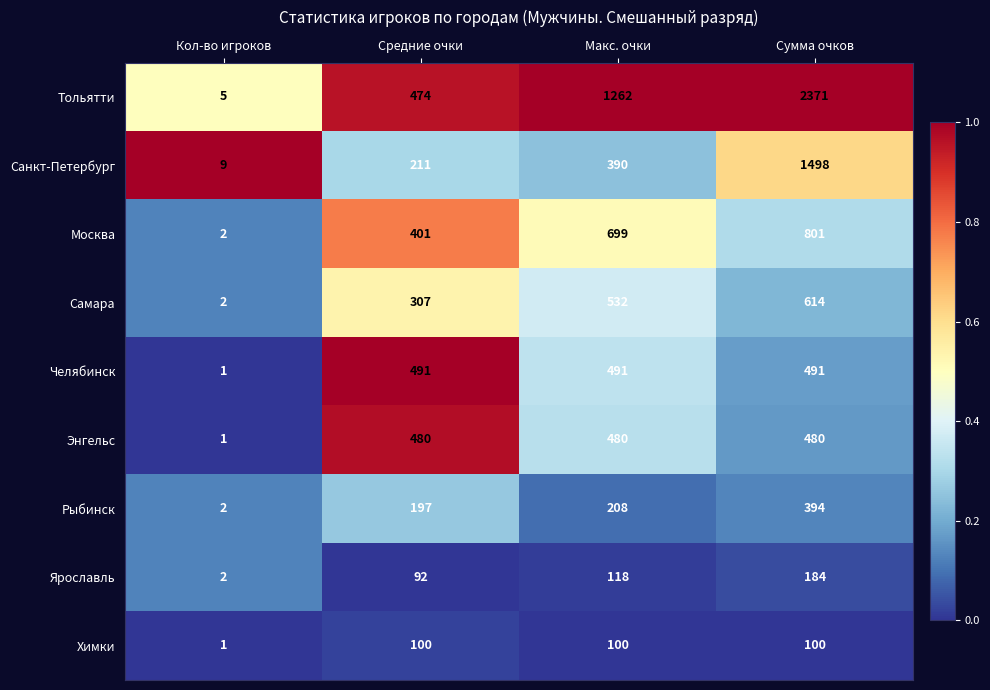

The value of Рыбинск at Кол-во игроков is 3. True or false?

False